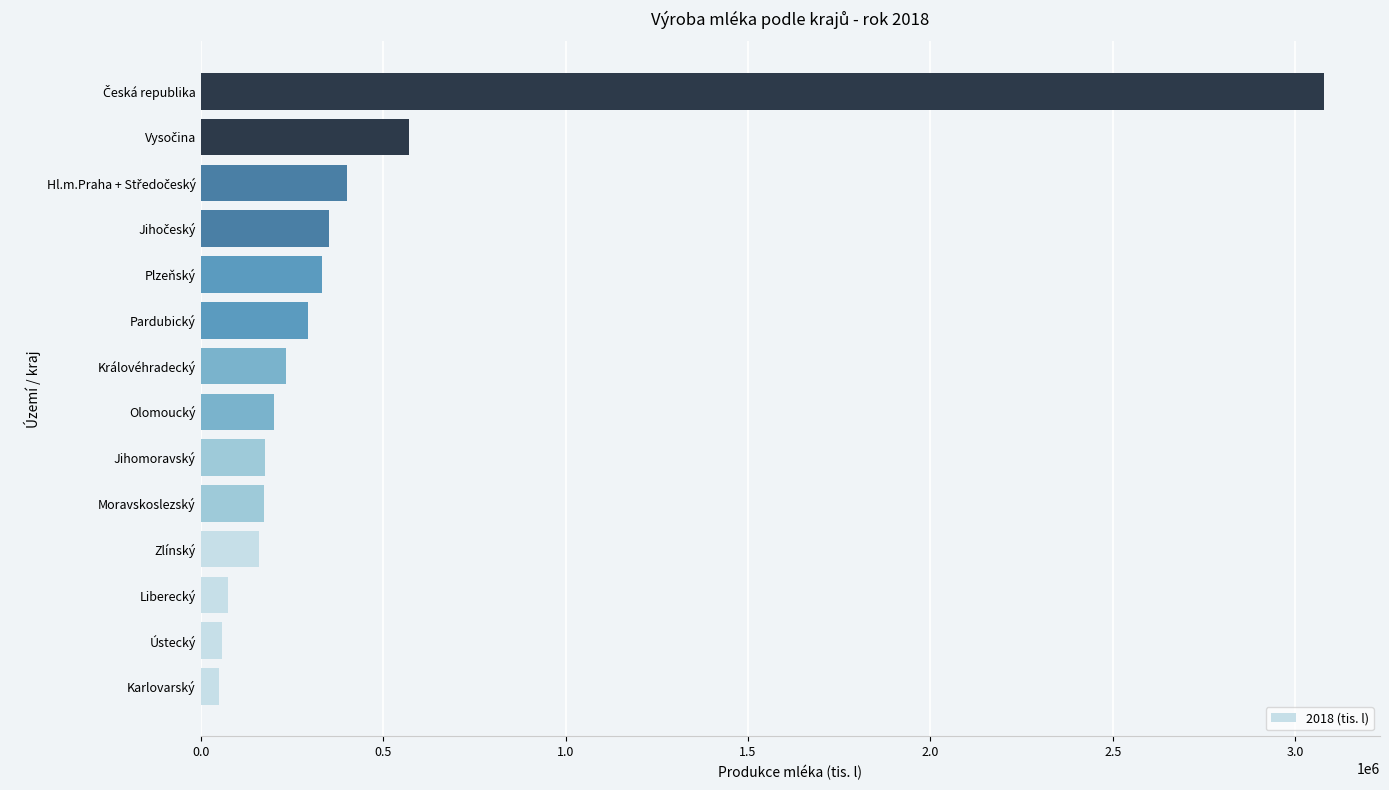

What is the difference between the maximum and minimum values?

3027222.0